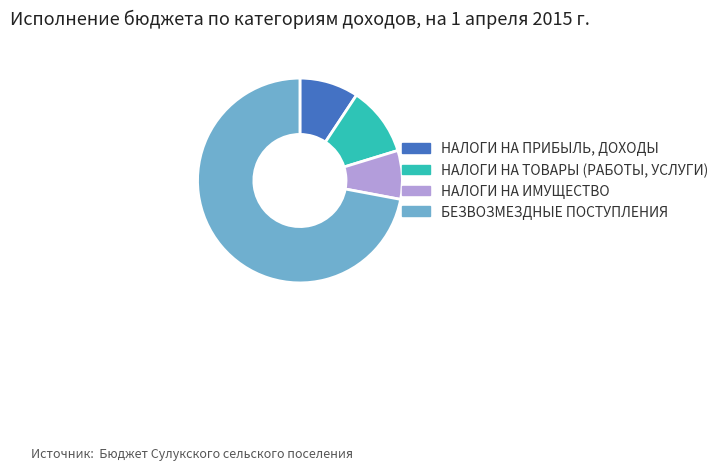

Rank the categories by value from lowest to highest.

НАЛОГИ НА ИМУЩЕСТВО, НАЛОГИ НА ПРИБЫЛЬ, ДОХОДЫ, НАЛОГИ НА ТОВАРЫ (РАБОТЫ, УСЛУГИ), БЕЗВОЗМЕЗДНЫЕ ПОСТУПЛЕНИЯ